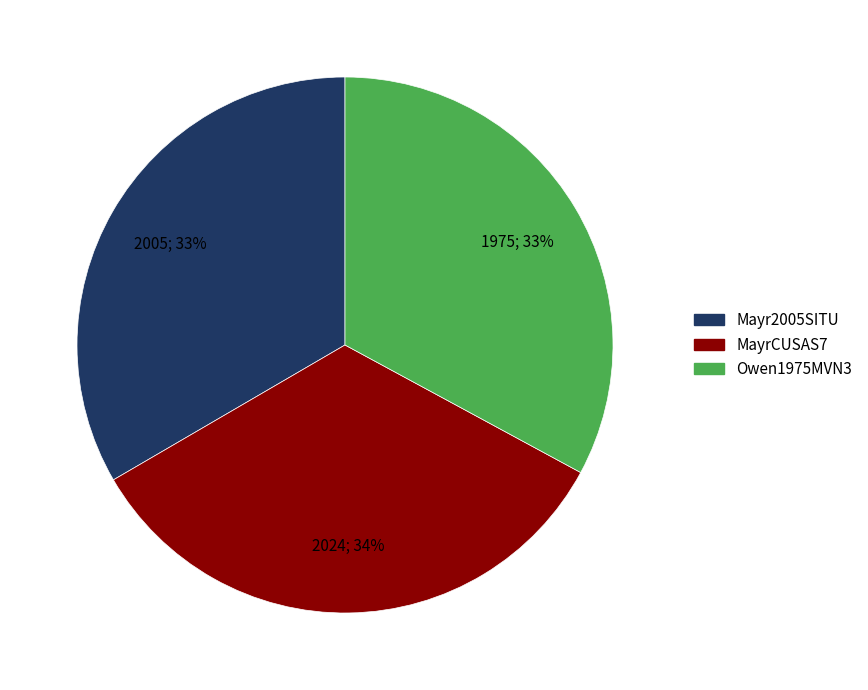

What is the ratio of the value at MayrCUSAS7 to the value at Owen1975MVN3?

1.0